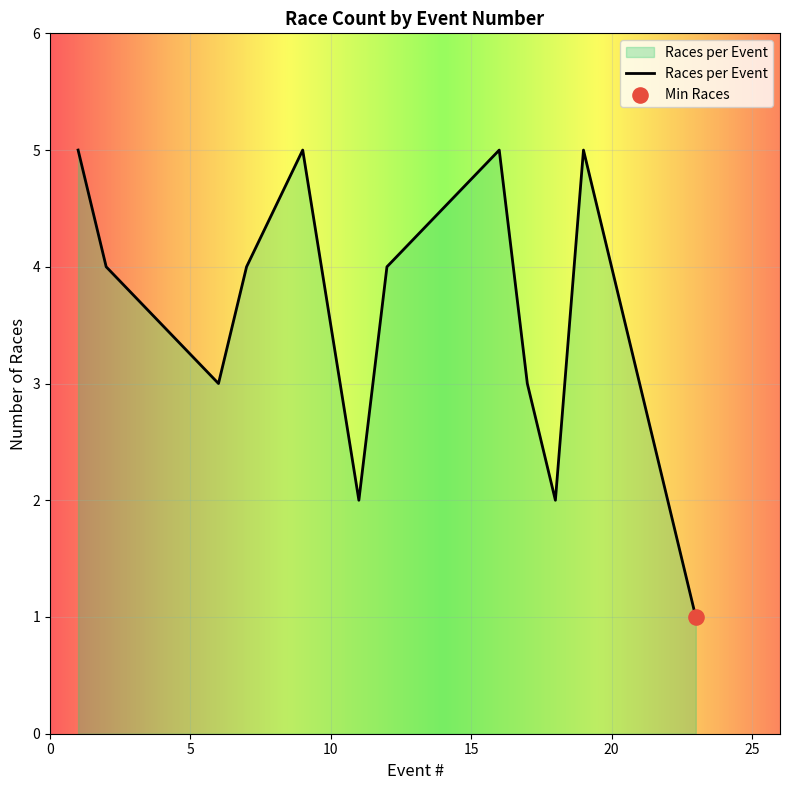

What is the maximum value shown in the chart?

5